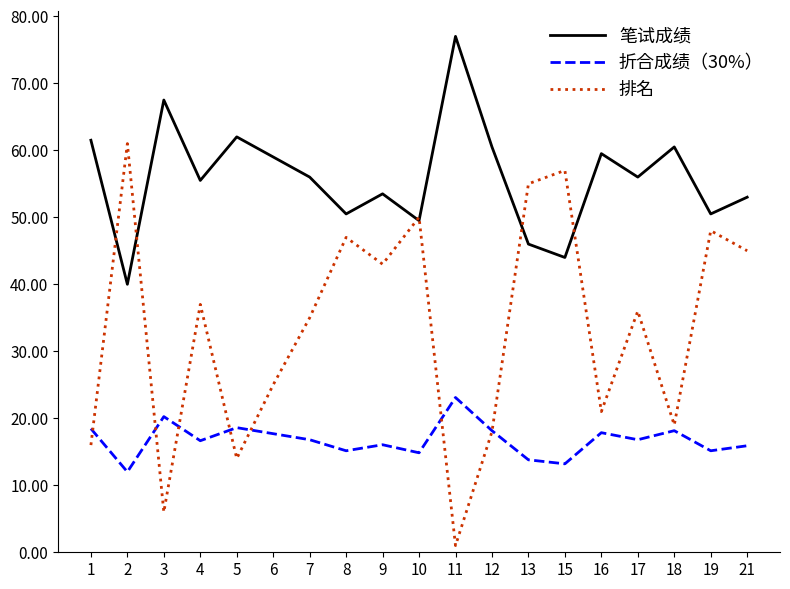

List the labels in order of 排名 value, largest first.

2, 15, 13, 10, 19, 8, 21, 9, 4, 17, 7, 6, 16, 18, 12, 1, 5, 3, 11